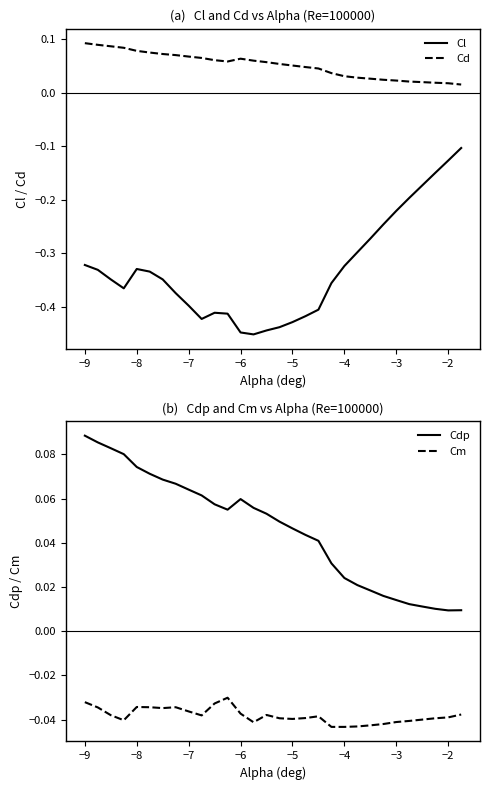

True or false: Cd and Cl intersect in this chart.

False